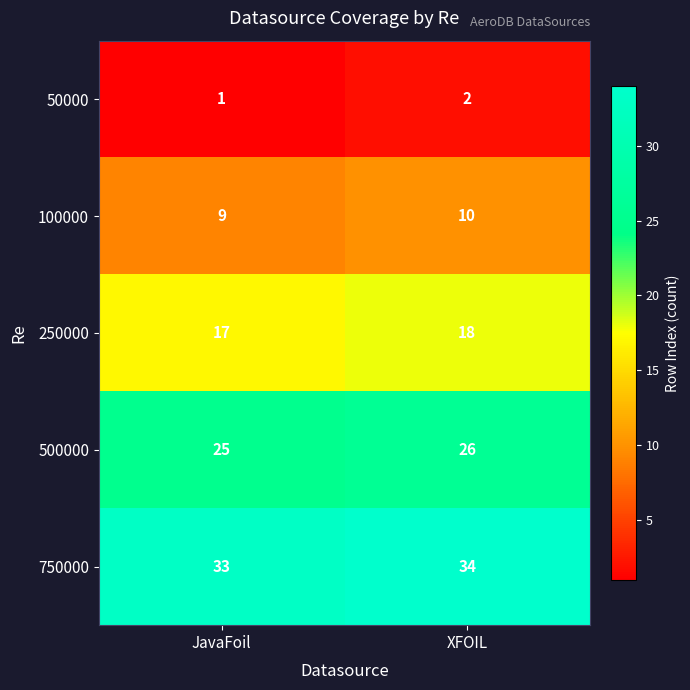

What is the greatest value displayed?

34